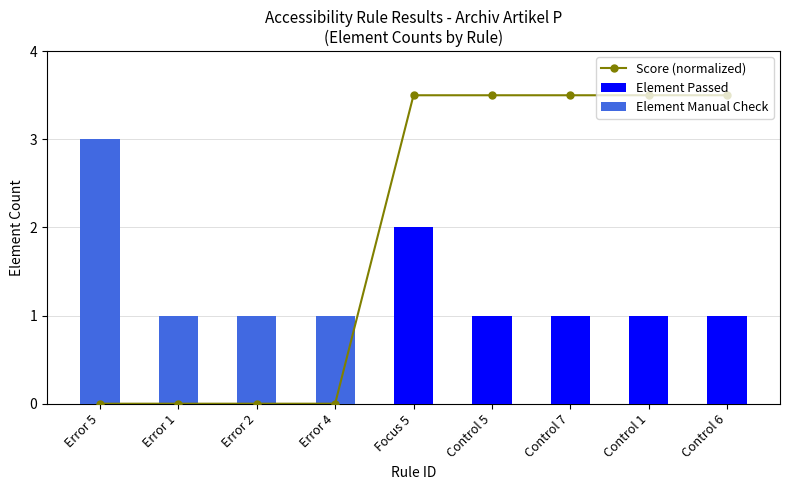

The value of Element Manual Check at Error 5 is 3.0. True or false?

True